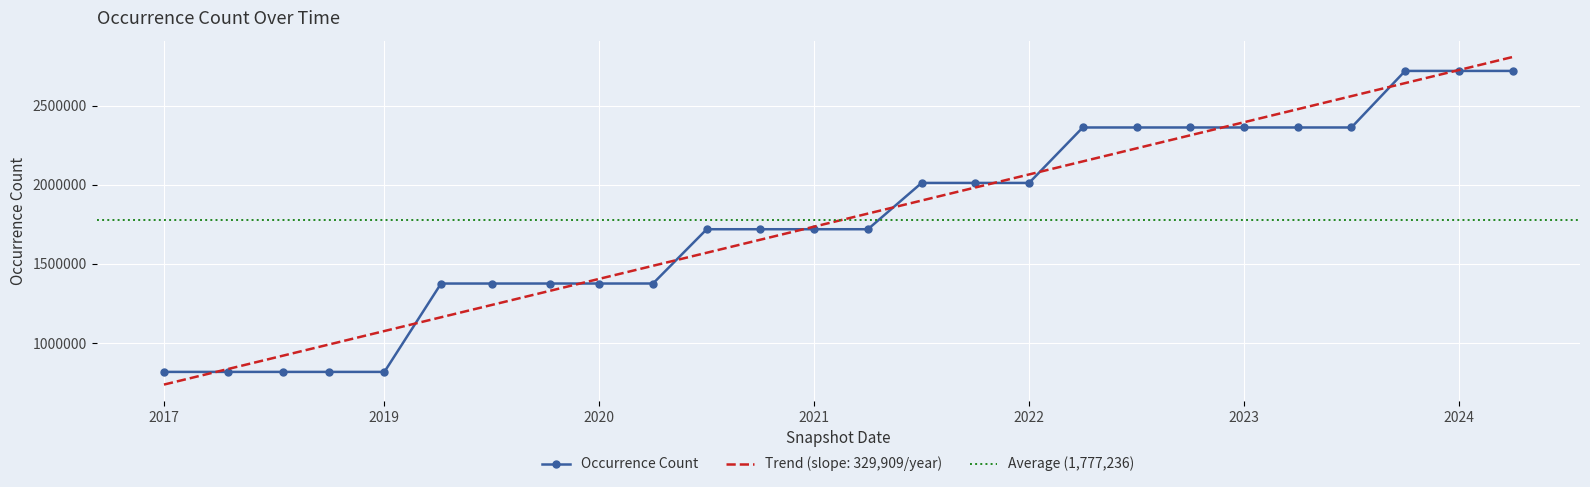

Reading left to right, transcribe all the data shown in this chart.

817267	817267	817267	817267	817267	1375777	1375777	1375854	1375854	1375955	1718994	1718994	1718994	1718994	2011673	2011673	2011673	2362127	2362127	2362127	2362127	2362127	2362127	2719612	2719612	2719612